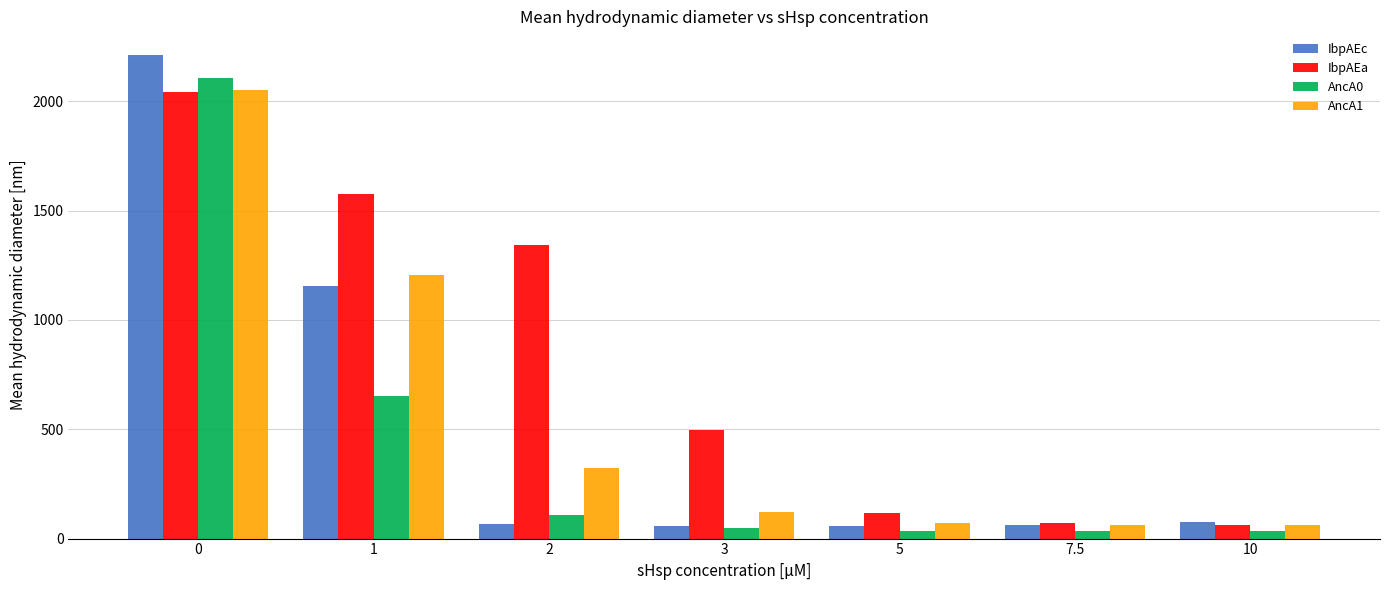

Which series has the largest total across all categories?

IbpAEa